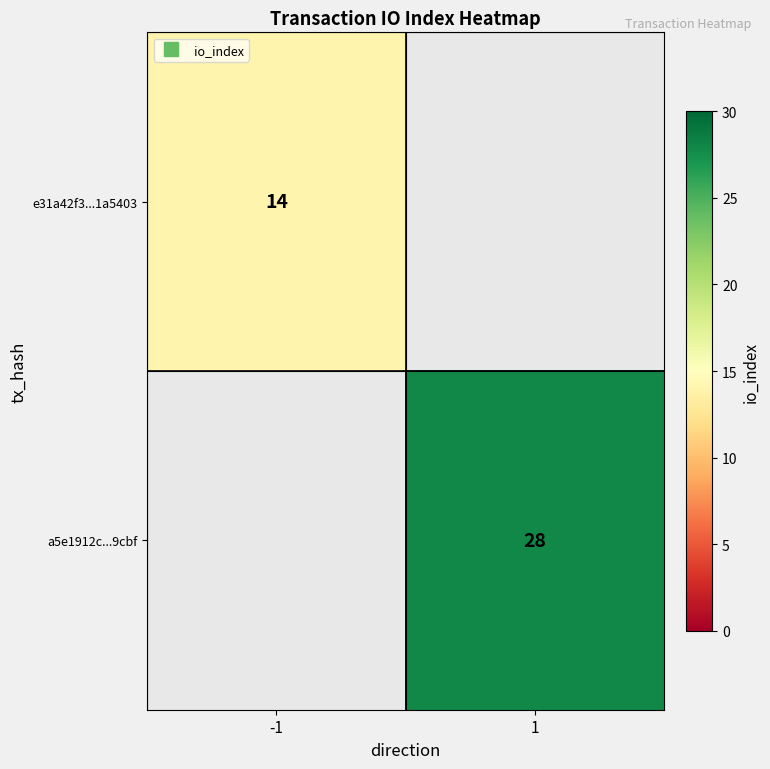

Which has a higher value, -1 or 1?

1